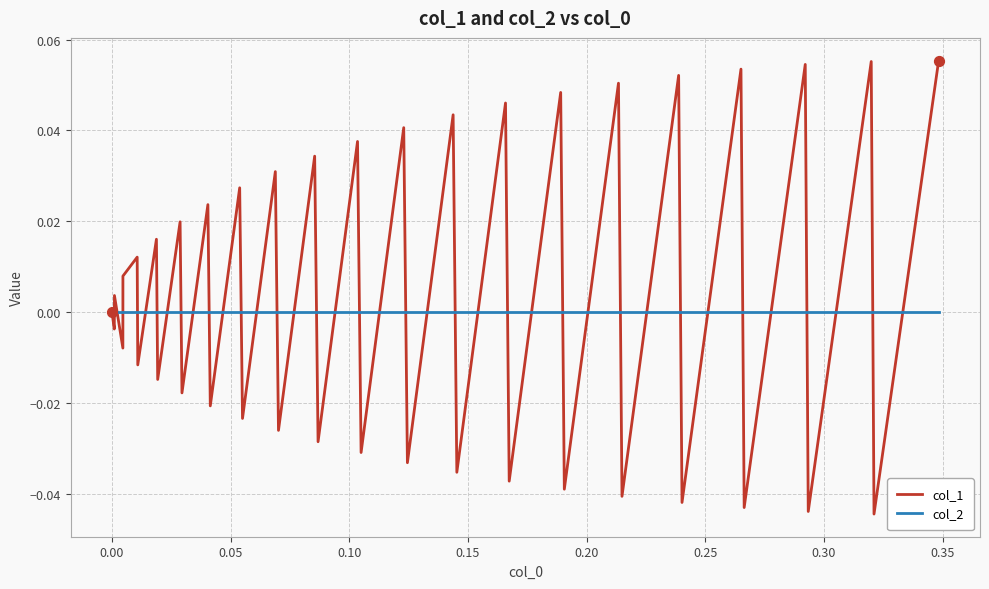

Which series has the largest range (max minus min)?

col_1